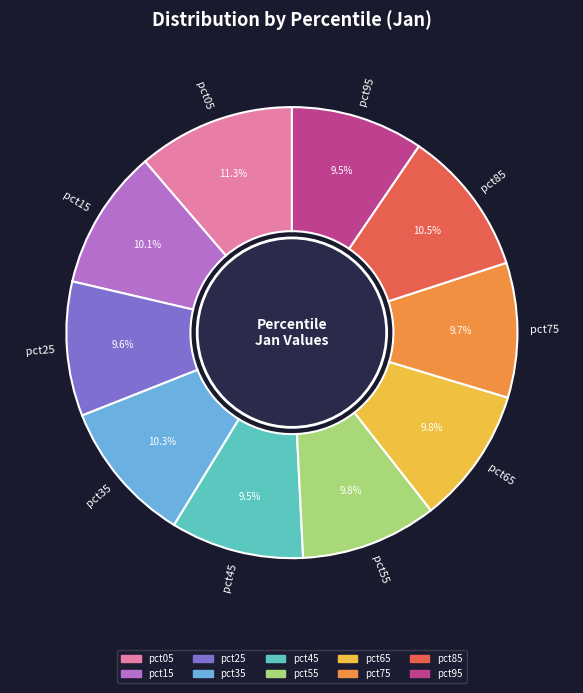

Which slice is the largest?

pct05